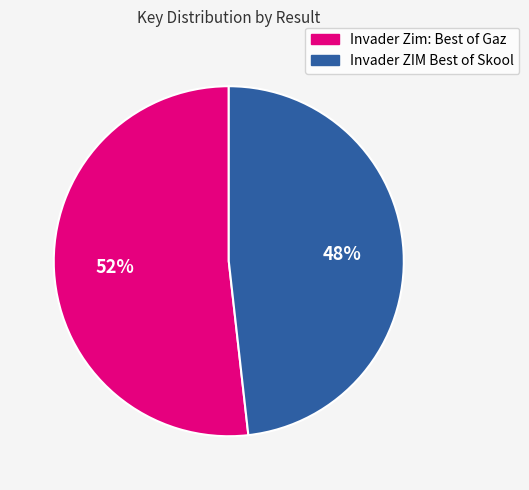

What is the smallest slice in the pie chart?

Invader ZIM Best of Skool